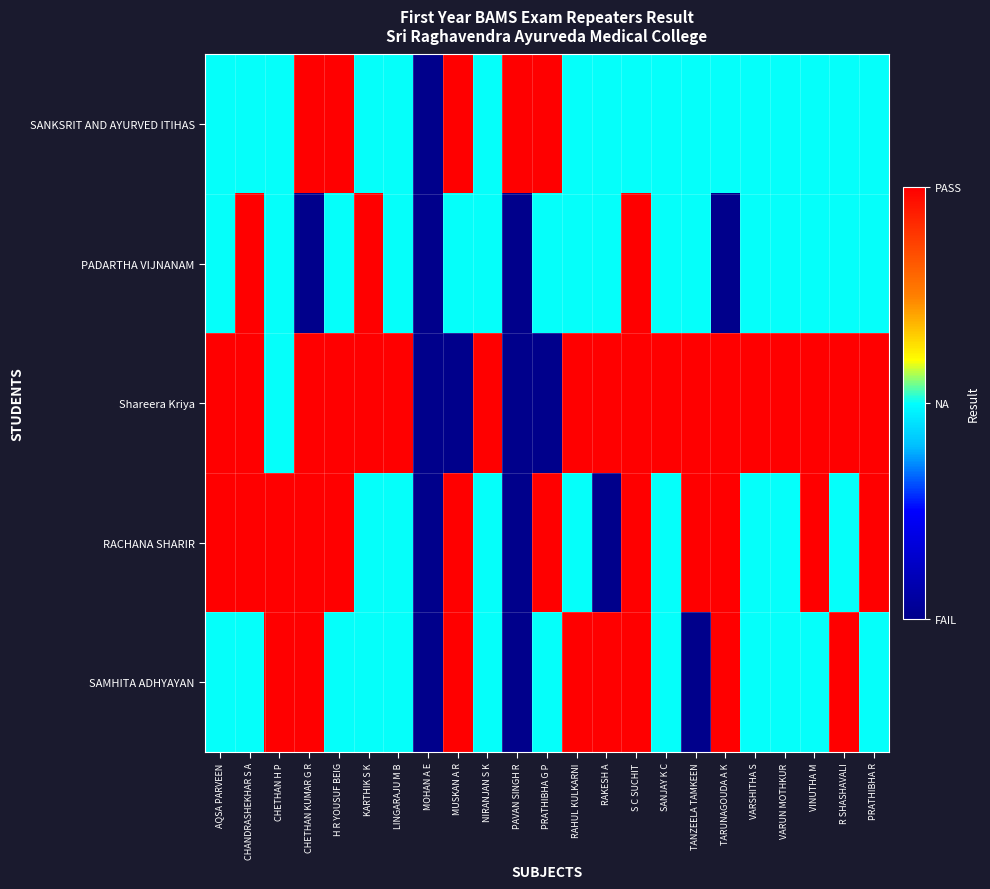

Between CHETHAN H P and PAVAN SINGH R, which series saw the biggest shift?

RACHANA SHARIR